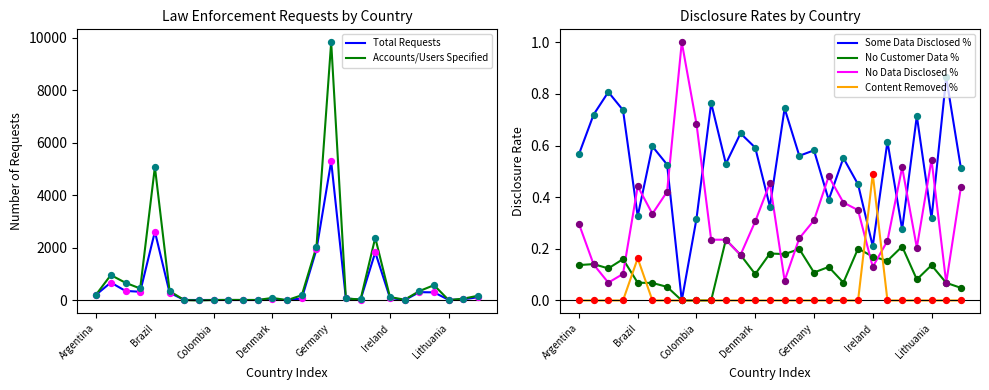

Which series reaches the minimum Y coordinate?

Accounts/Users Specified